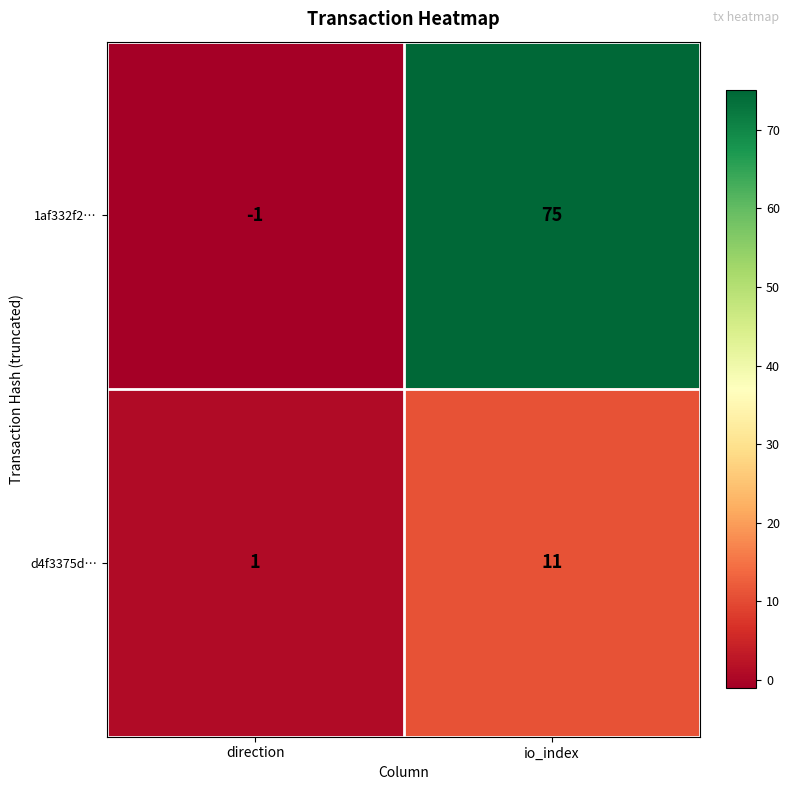

What is the difference between the d4f3375d… values at direction and io_index?

10